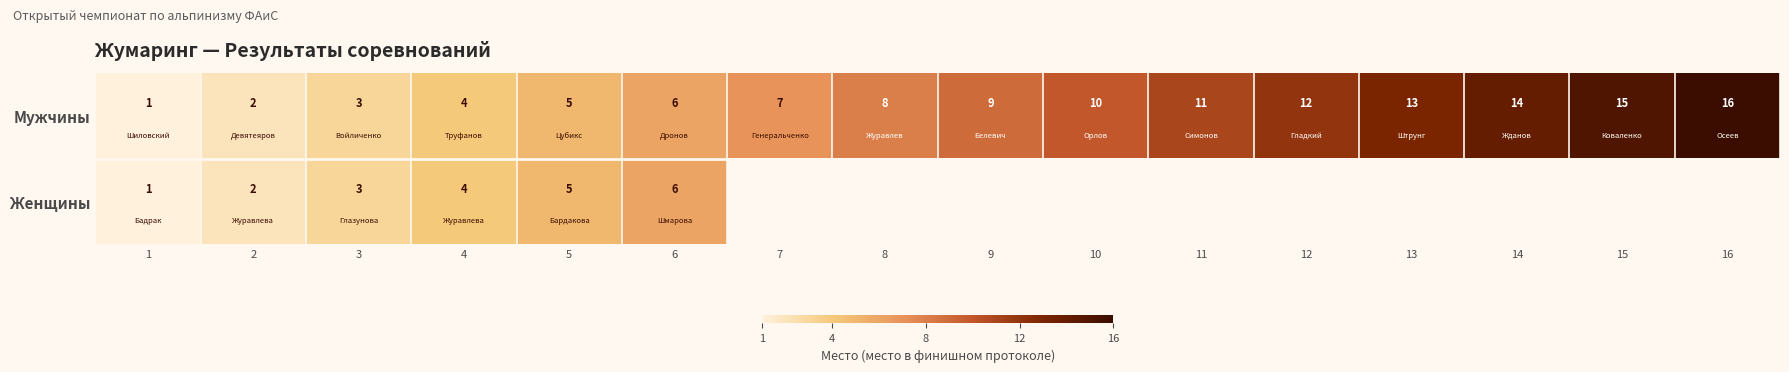

Is it true that Женщины equals 4 at 3?

False